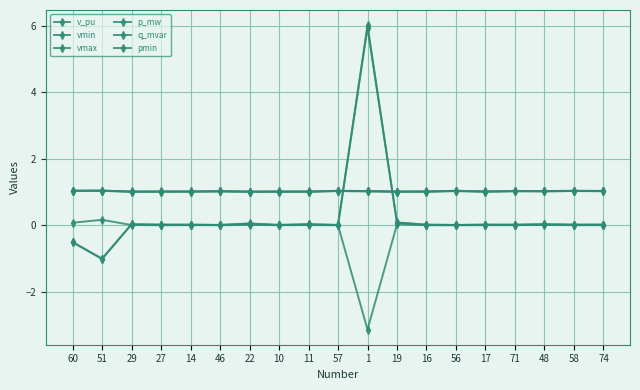

How many series are shown in this chart?

6